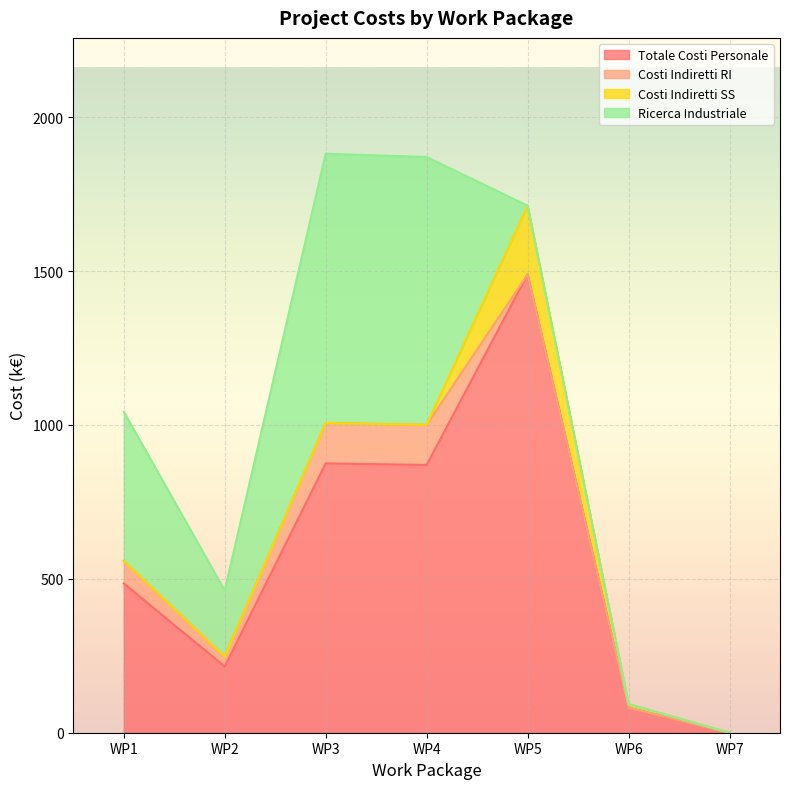

At which label does Totale Costi Personale reach its peak?

WP5